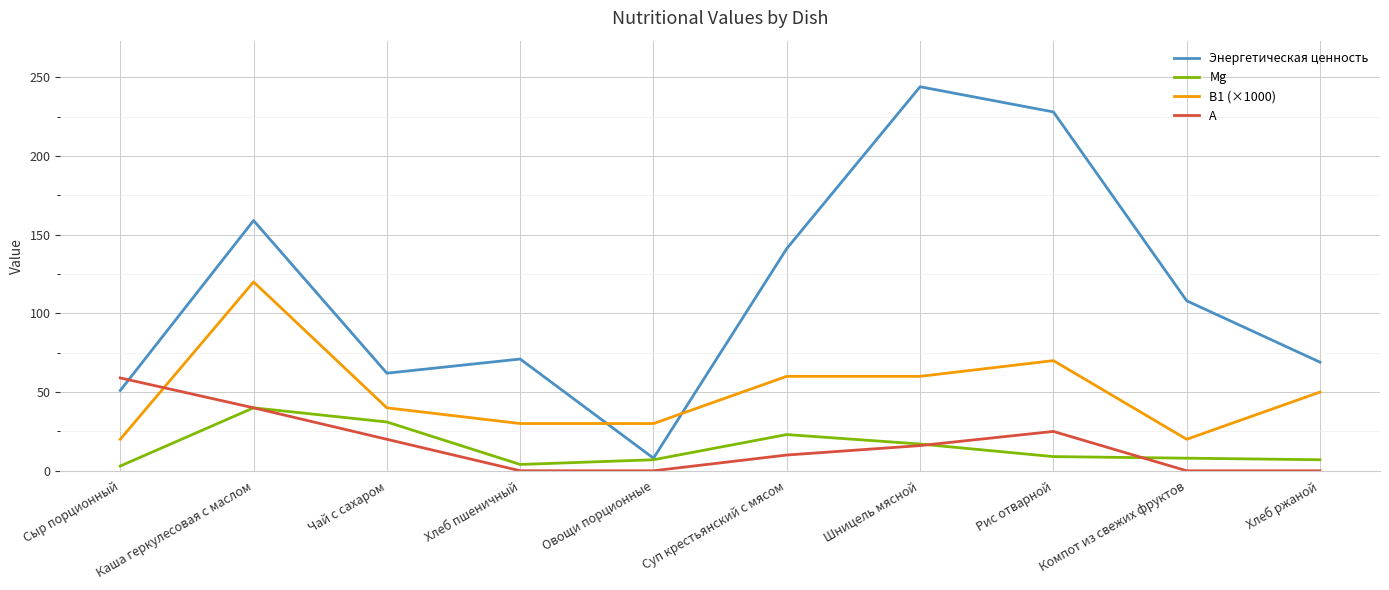

Does the chart display data point markers on the line(s)?

No